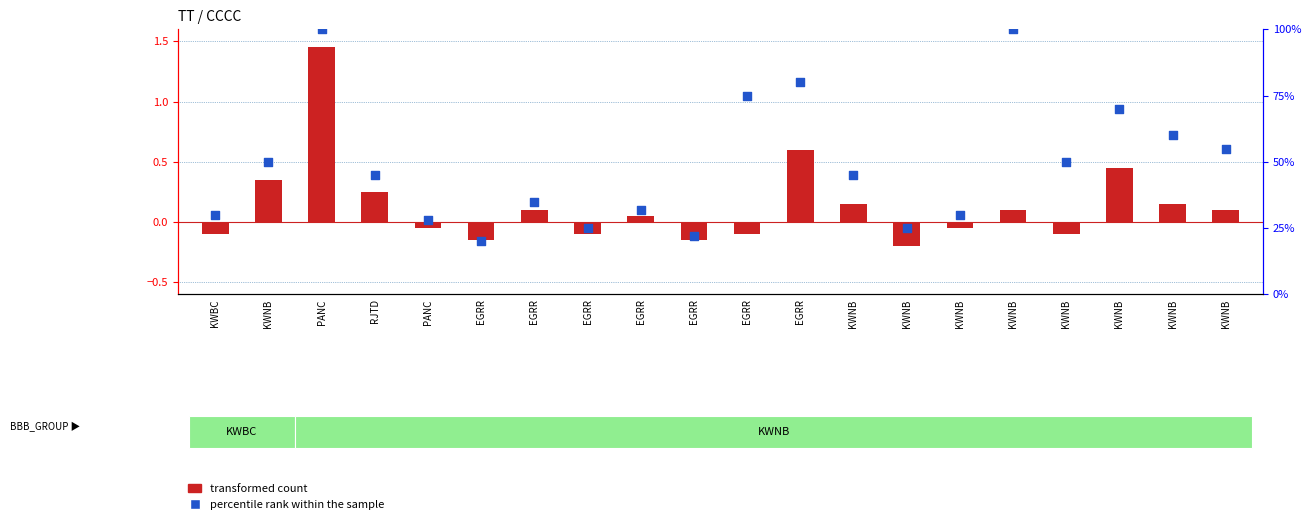

At which category is the sum across all series the highest?

PANC